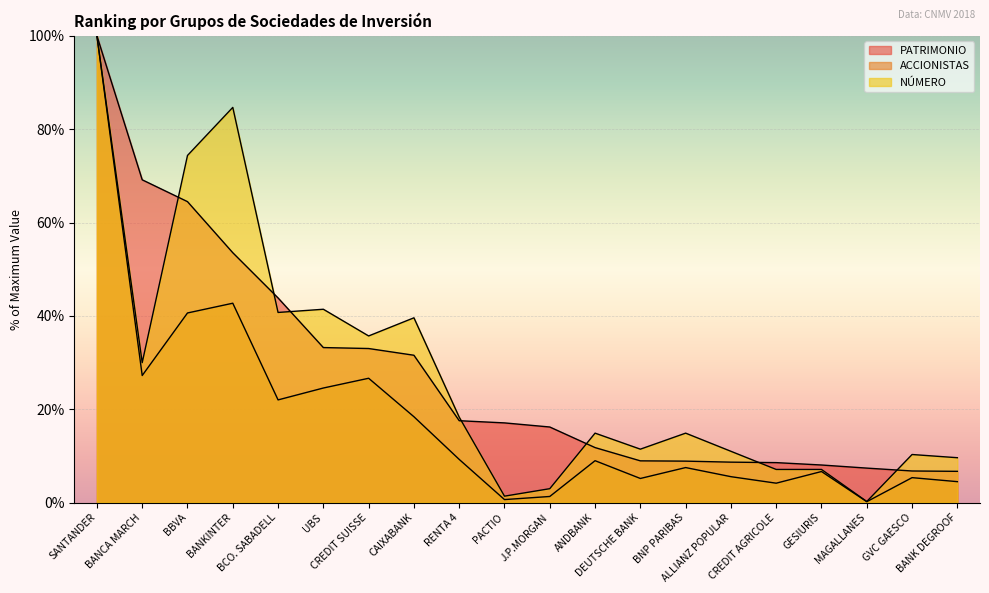

What is the difference between the maximum and second lowest values in the ACCIONISTAS series?

99.4